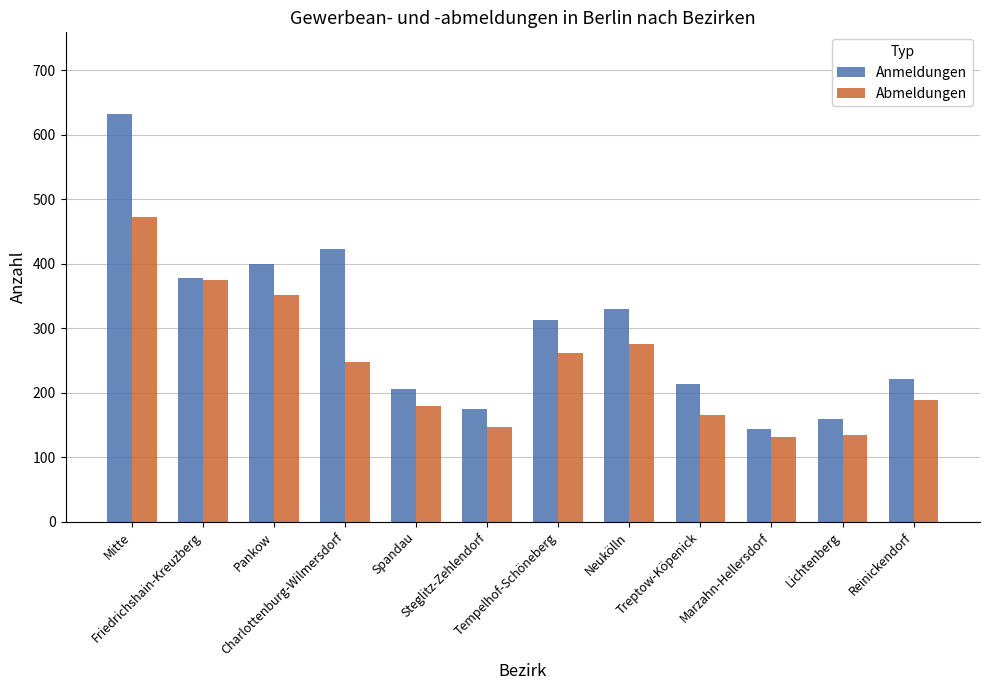

What is the maximum value shown in the chart?

632